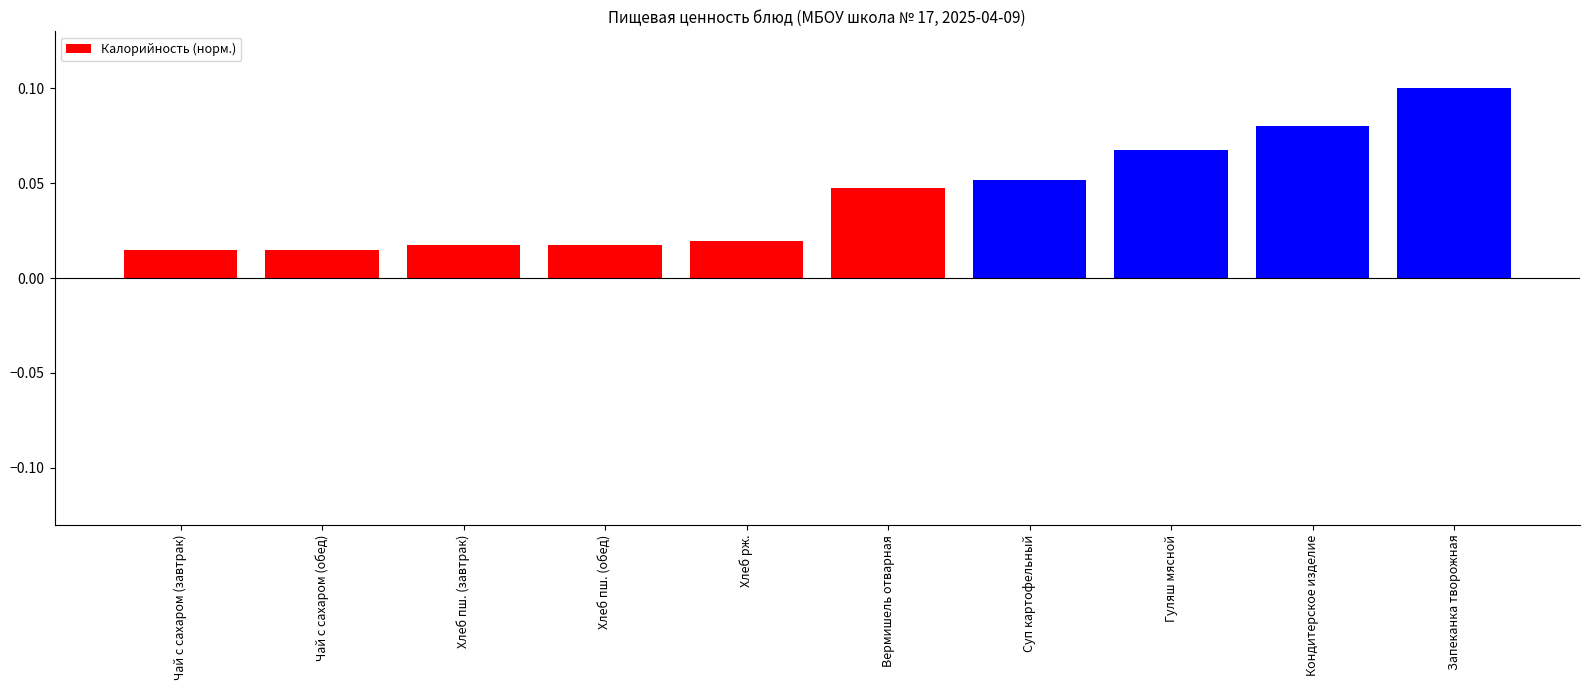

Are the bars horizontal?

No